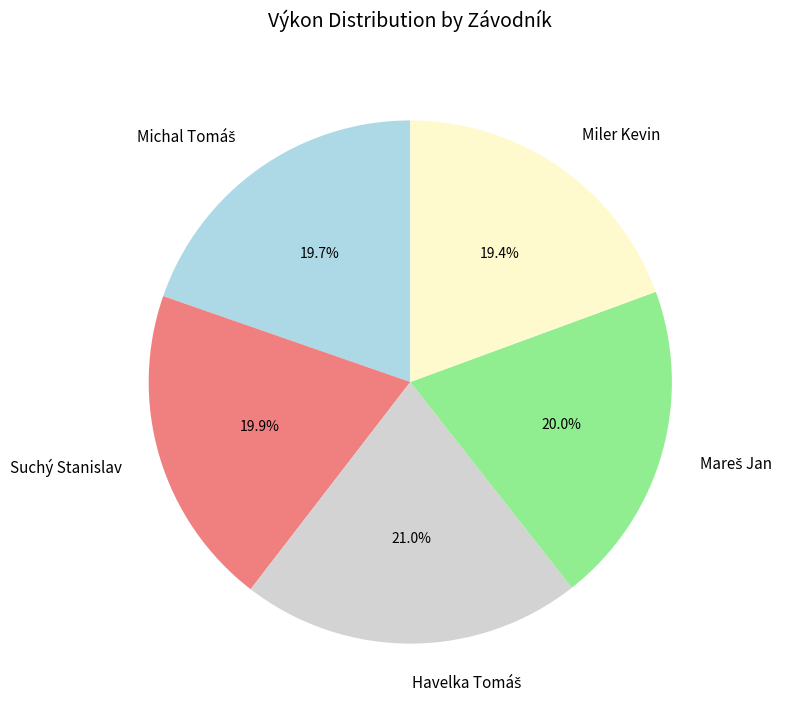

Is the sum of Miler Kevin and Suchý Stanislav greater than half?

No